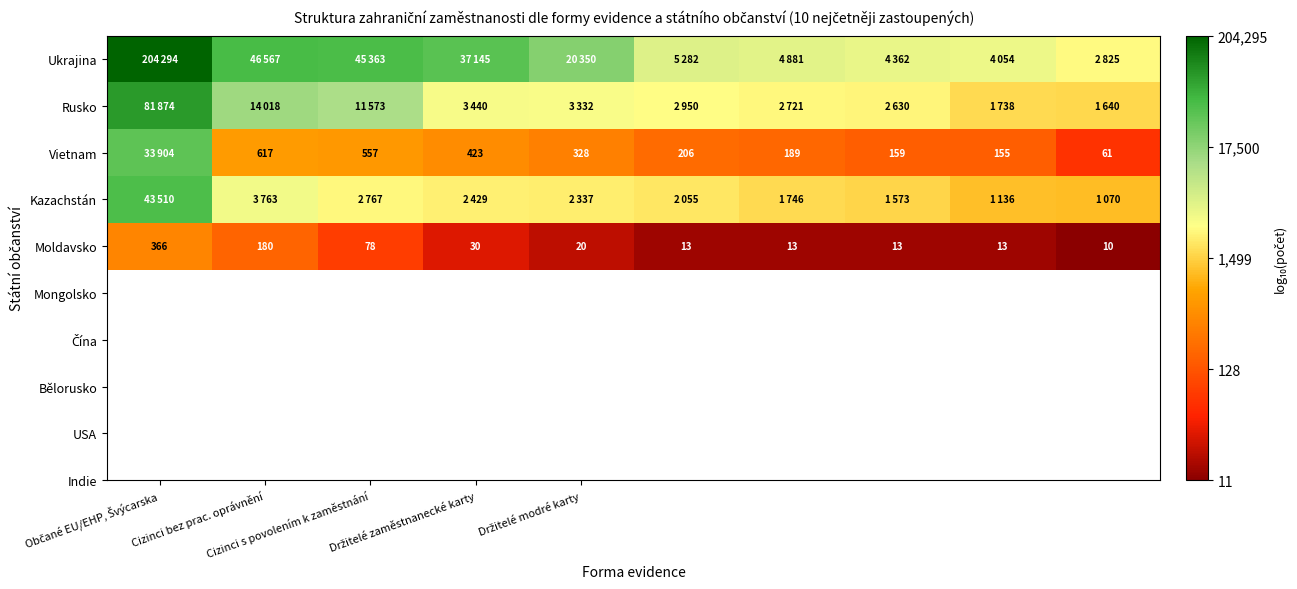

Rank the series by their maximum value, from highest to lowest.

Ukrajina, Rusko, Kazachstán, Vietnam, Moldavsko